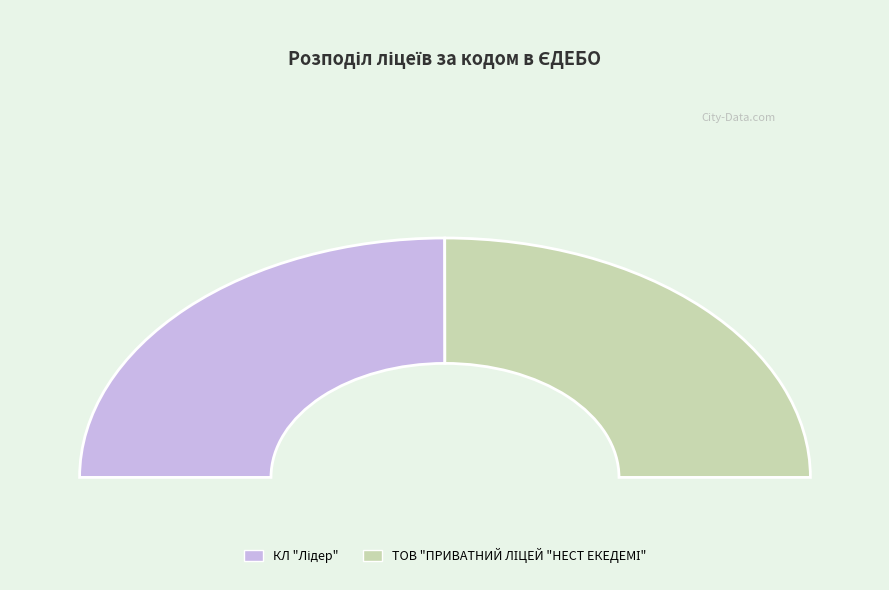

What percentage is the КЛ "Лідер" slice, to the nearest percent?

50%